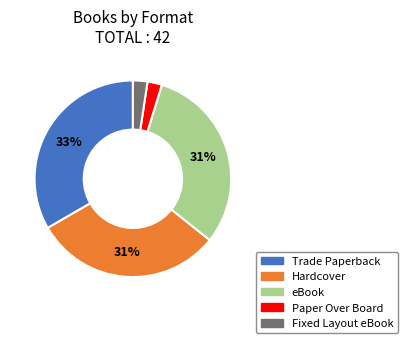

Does any single category account for the majority?

No